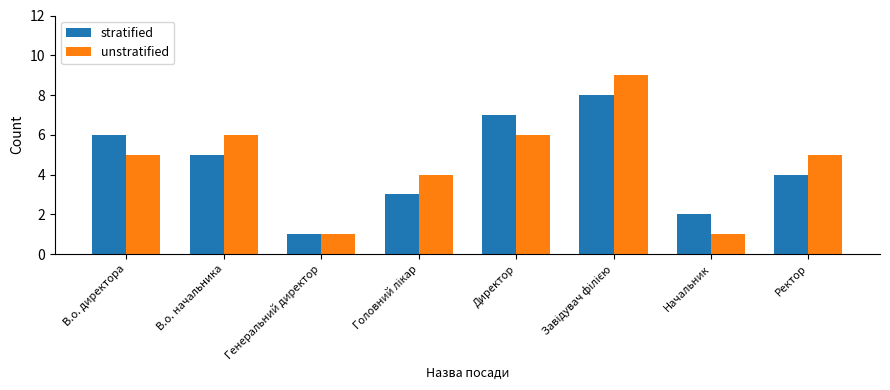

What is the approximate value of stratified at В.о. директора?

6